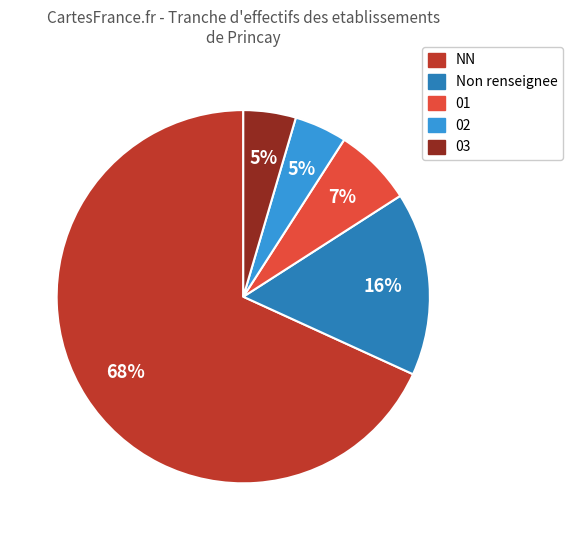

Is there any slice that represents more than half of the pie?

Yes